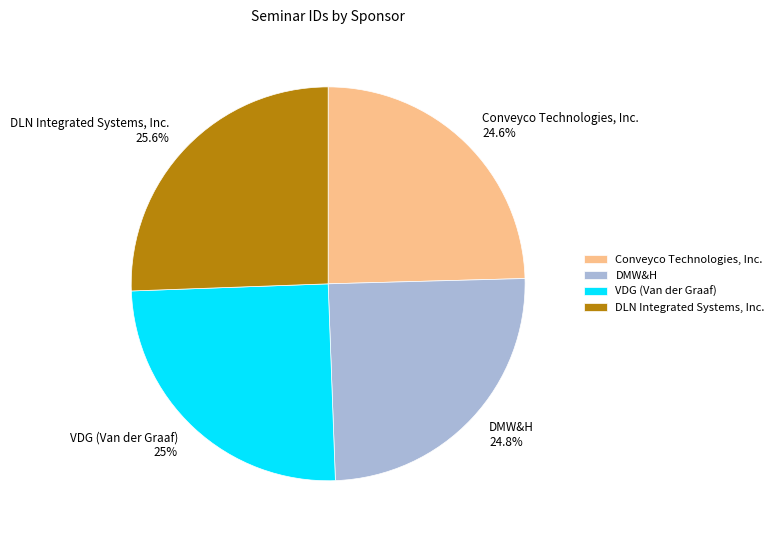

What percentage is the Conveyco Technologies, Inc. slice, to the nearest percent?

25%